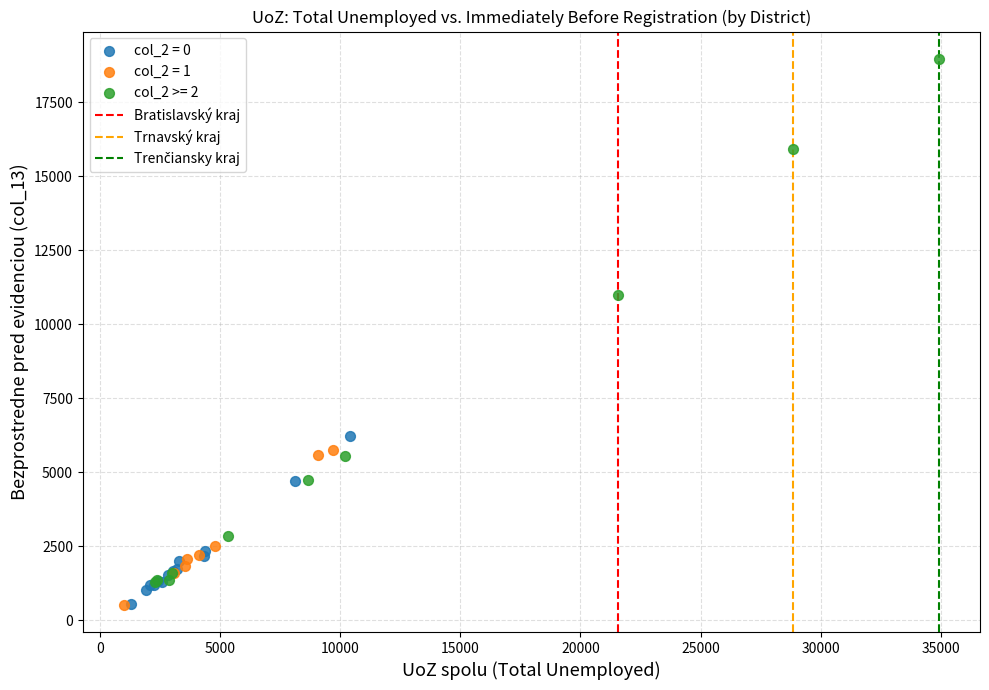

Which series has the largest Y range (max minus min)?

col_2 >= 2